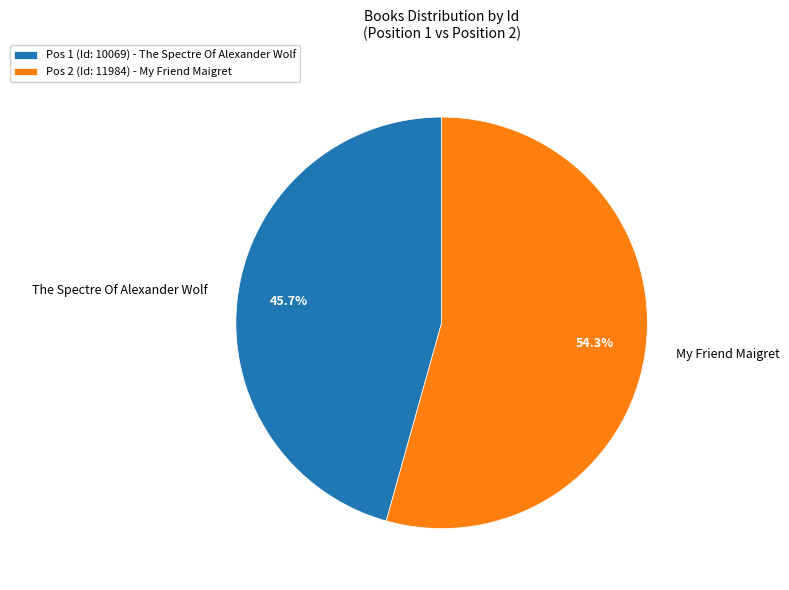

How many slices are in this pie chart?

2